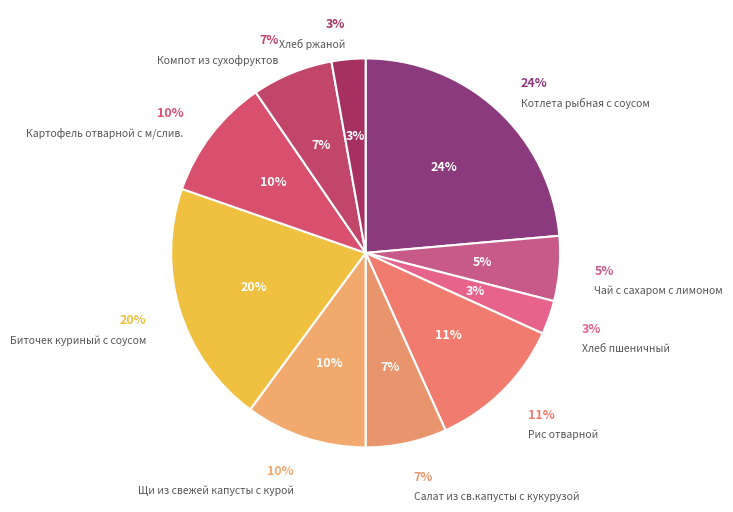

Is Компот из сухофруктов the majority of the pie?

No